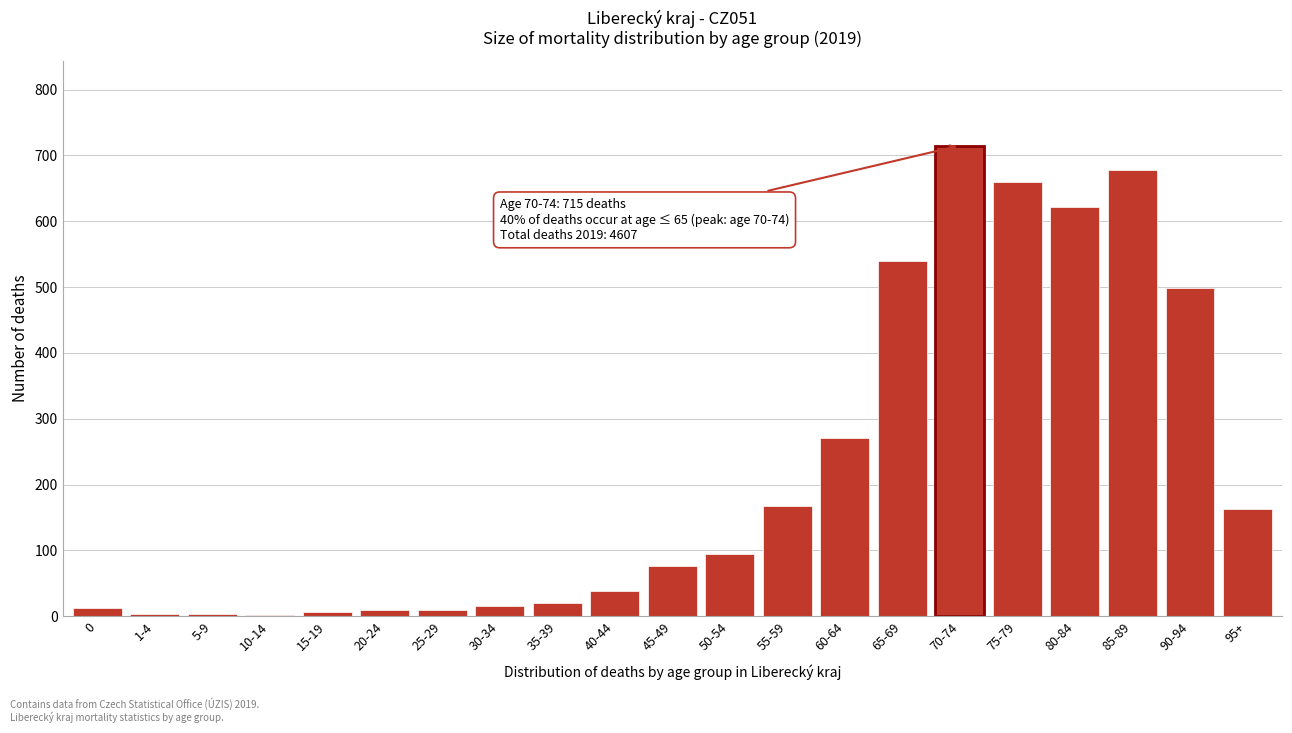

The chart shows a value of 168 at 55-59. True or false?

True